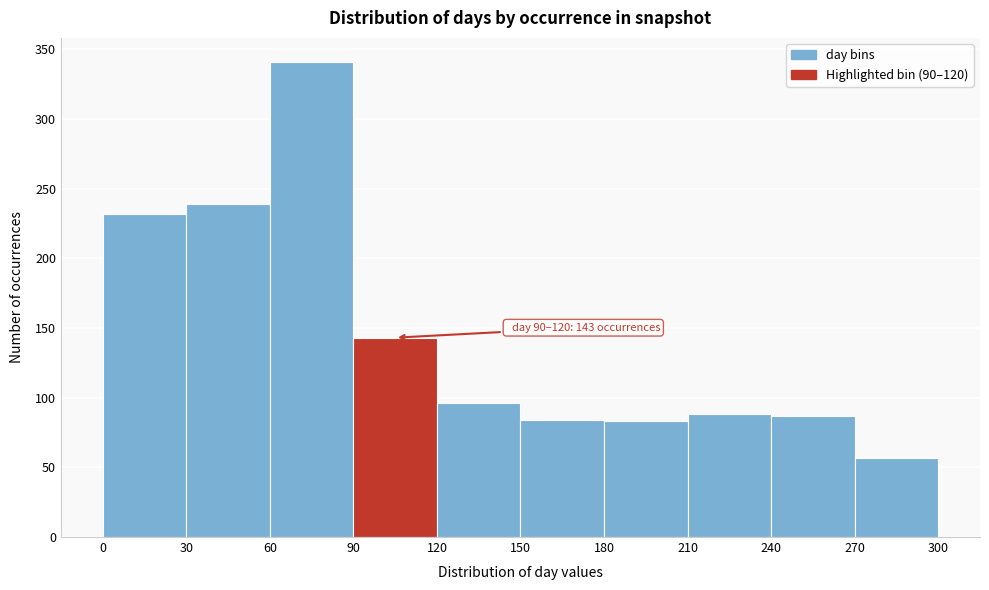

Which range on the x-axis has the tallest bar?

60 to 90